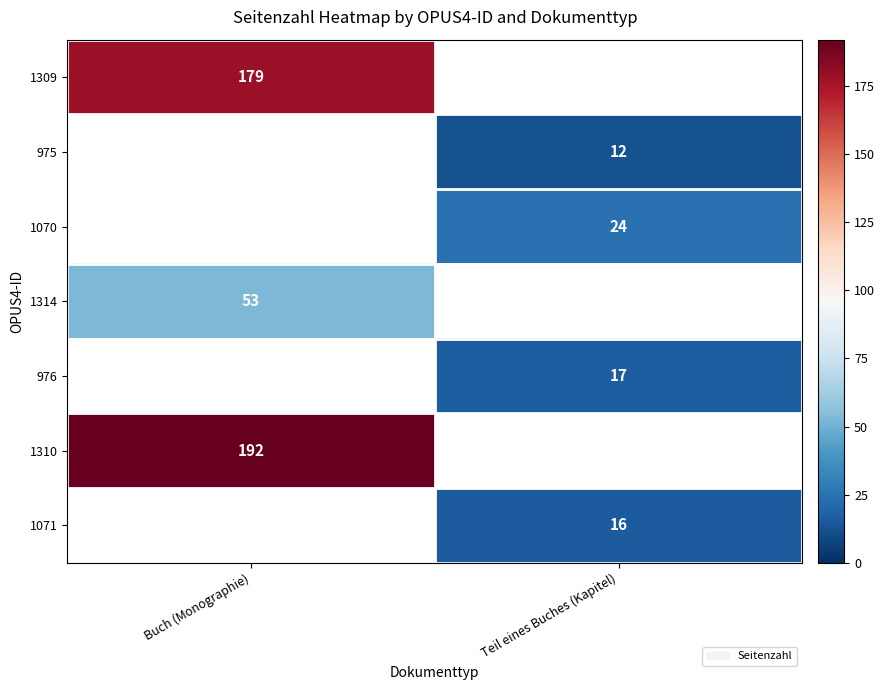

What is the maximum value shown in the chart?

192.0